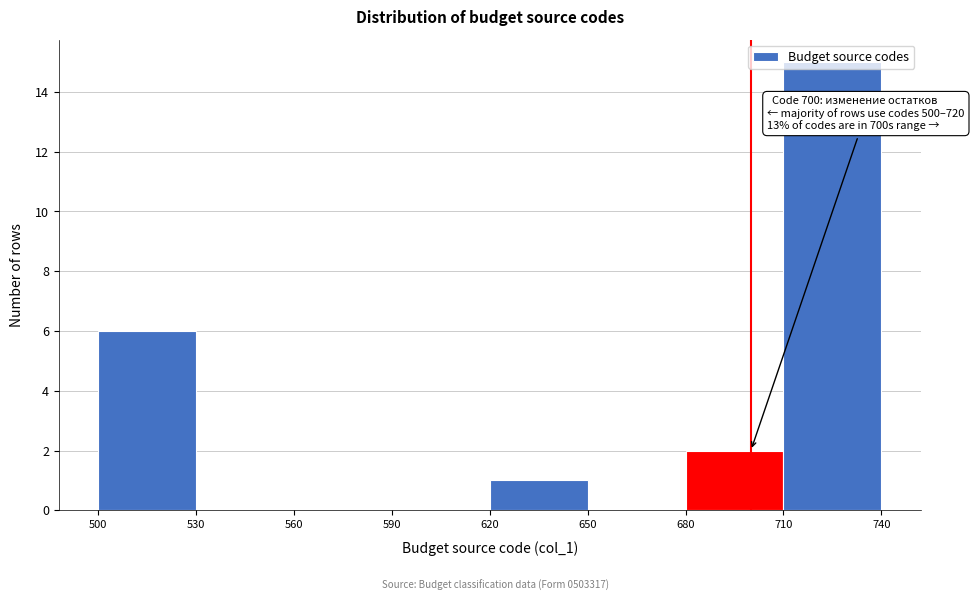

Which range on the x-axis has the tallest bar?

710 to 740